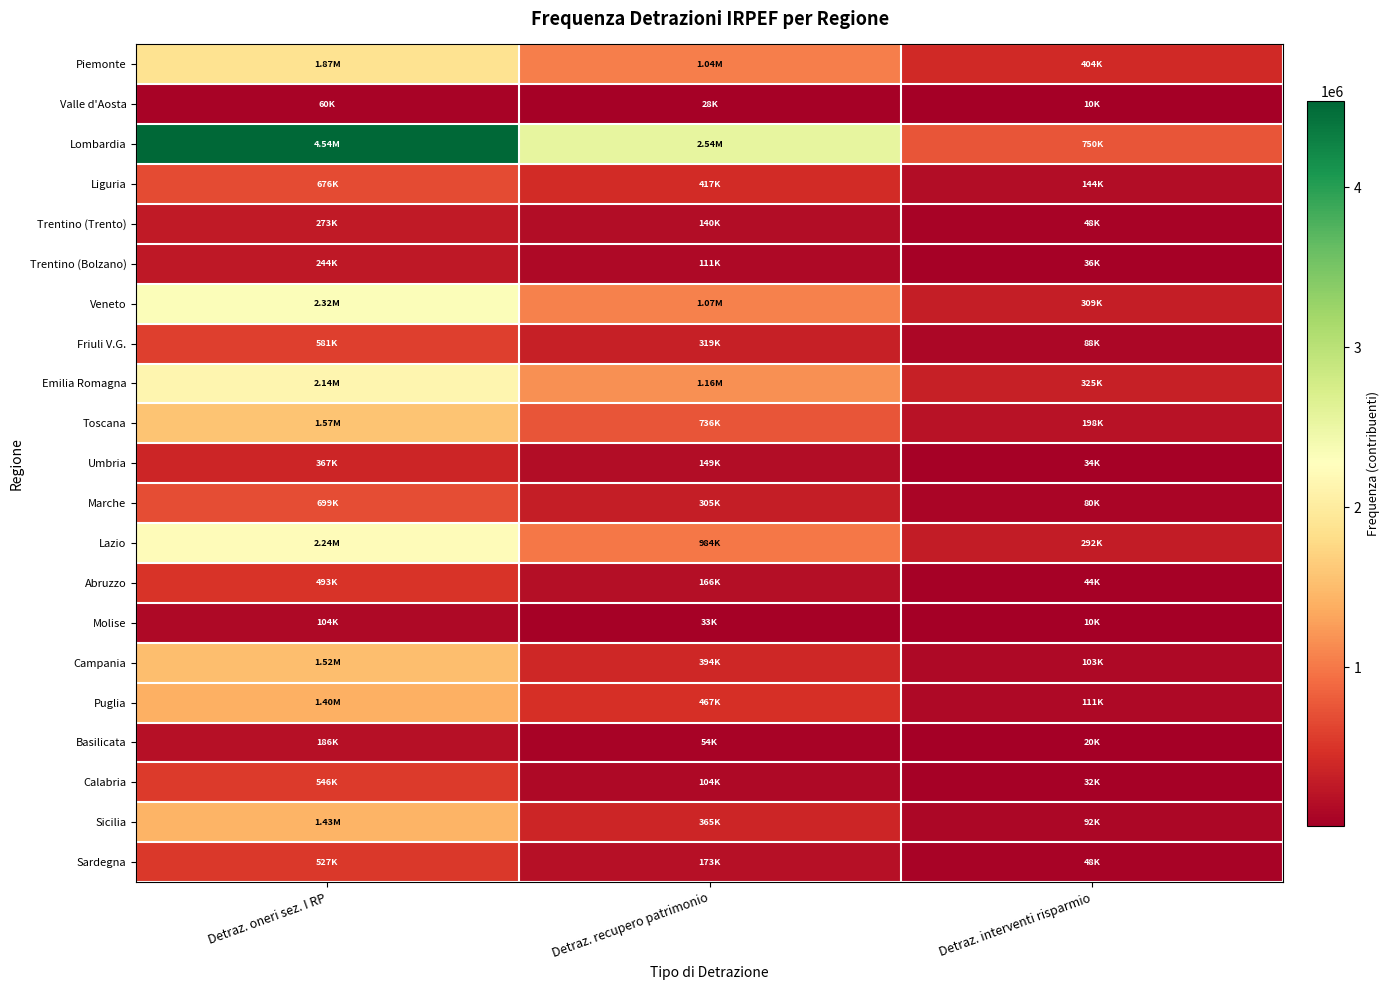

Between Detraz. oneri sez. I RP and Detraz. recupero patrimonio, which series saw the biggest shift?

Lombardia